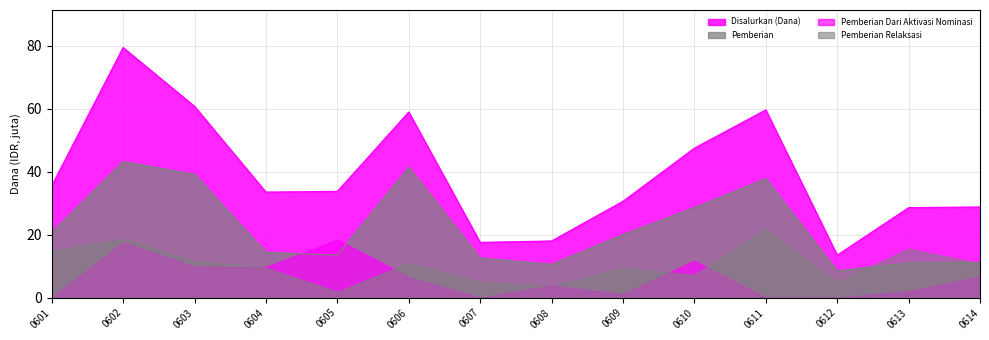

The Pemberian series shows 20.0 at 0609. True or false?

True